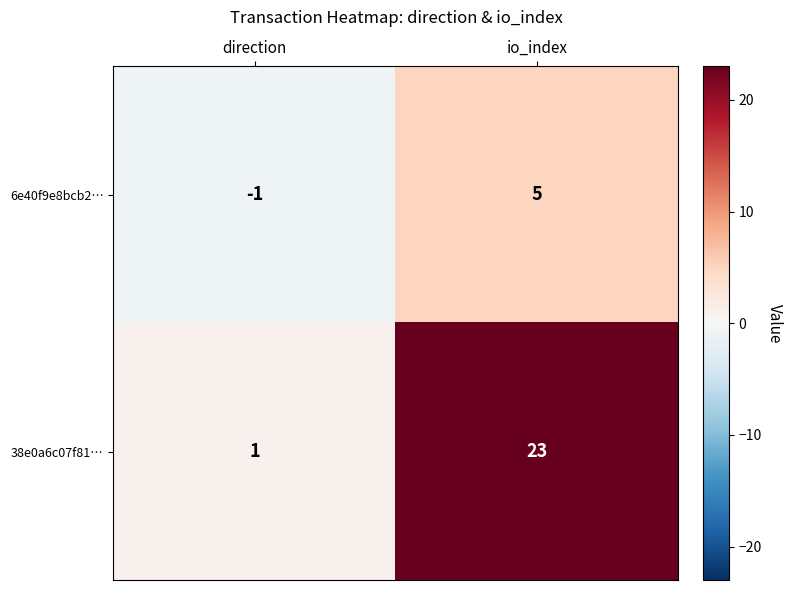

What is the maximum value for 6e40f9e8bcb2…?

5